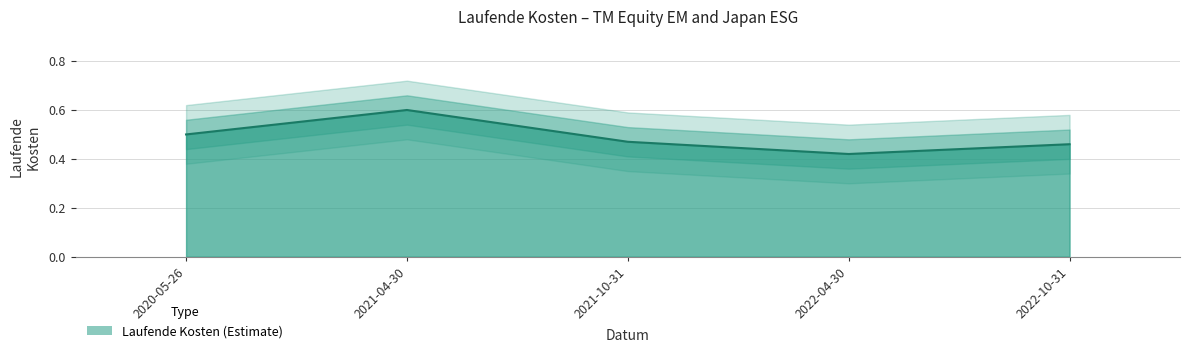

How many values are between 0 and 1?

5